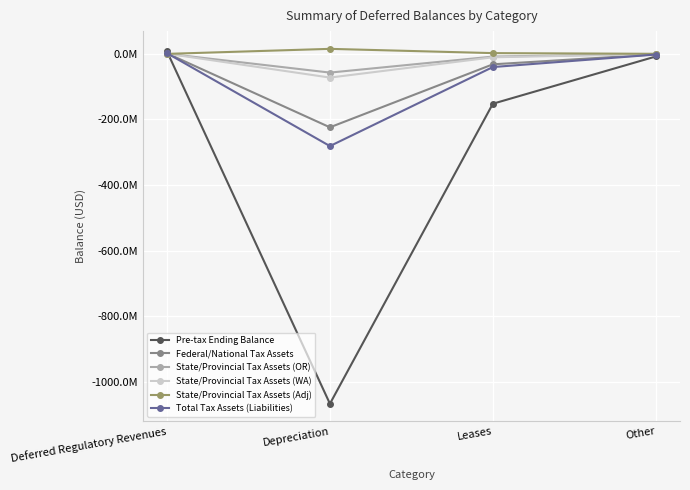

Is this an area chart (filled region under the line)?

No